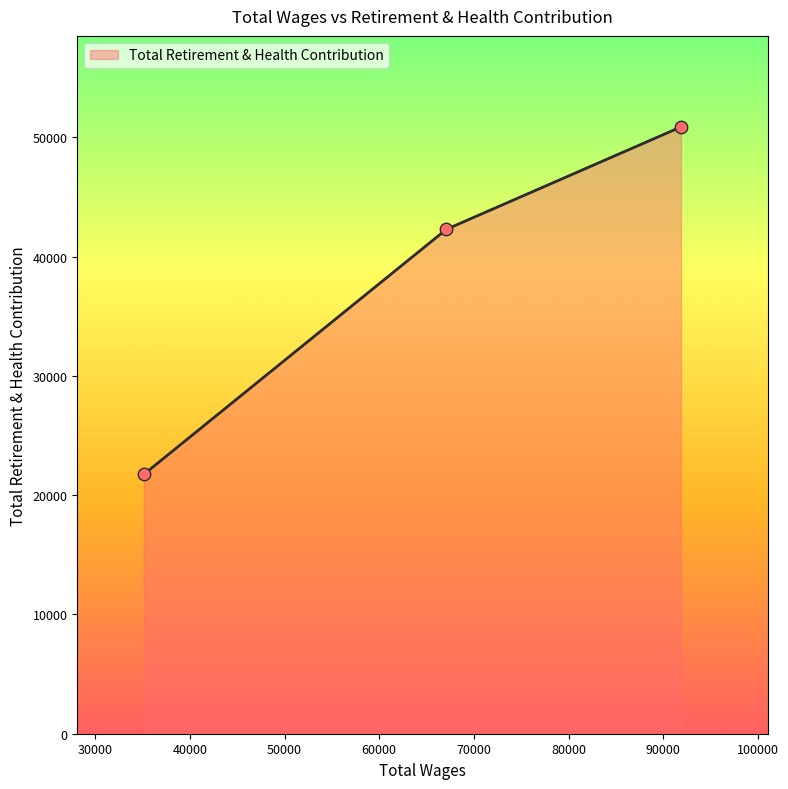

What is the change in value from 91869.62 to 67096.84?

-8582